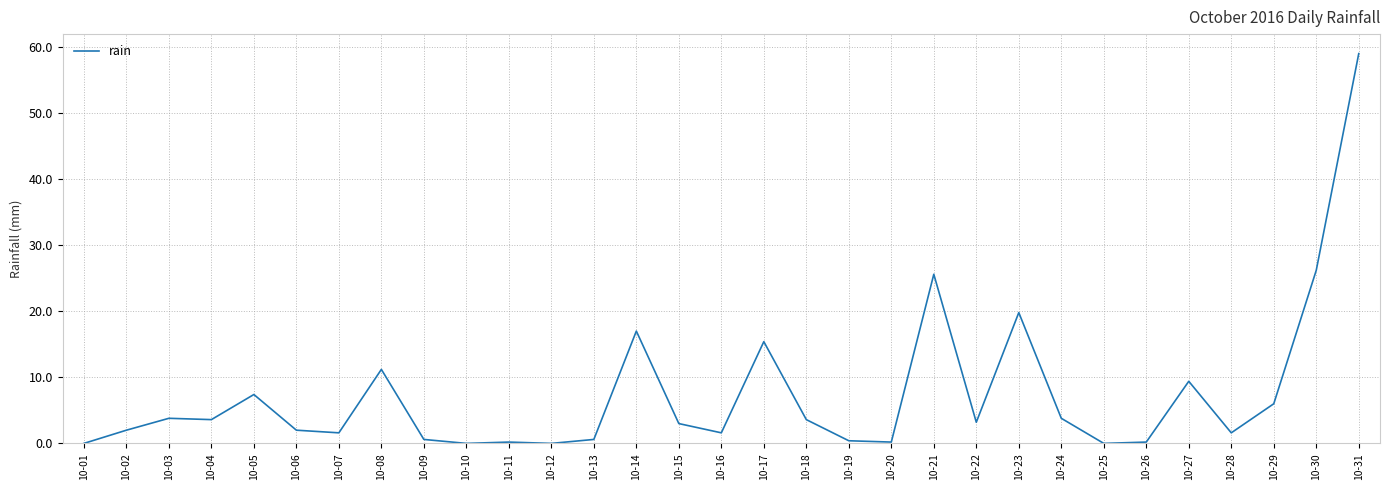

The chart shows a value of 0.6 at 10-09. True or false?

True